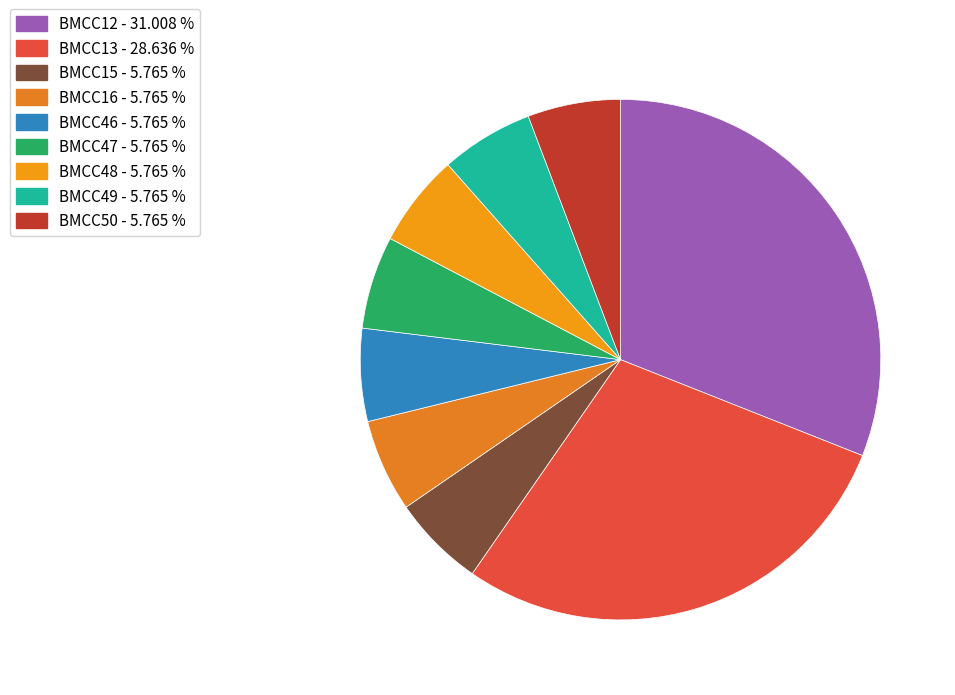

True or false: BMCC46 accounts for 1% of the total.

False